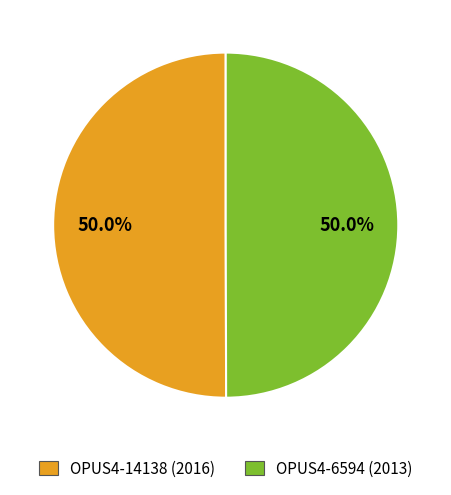

Is it true that OPUS4-14138 (2016) is 50% of the pie?

True